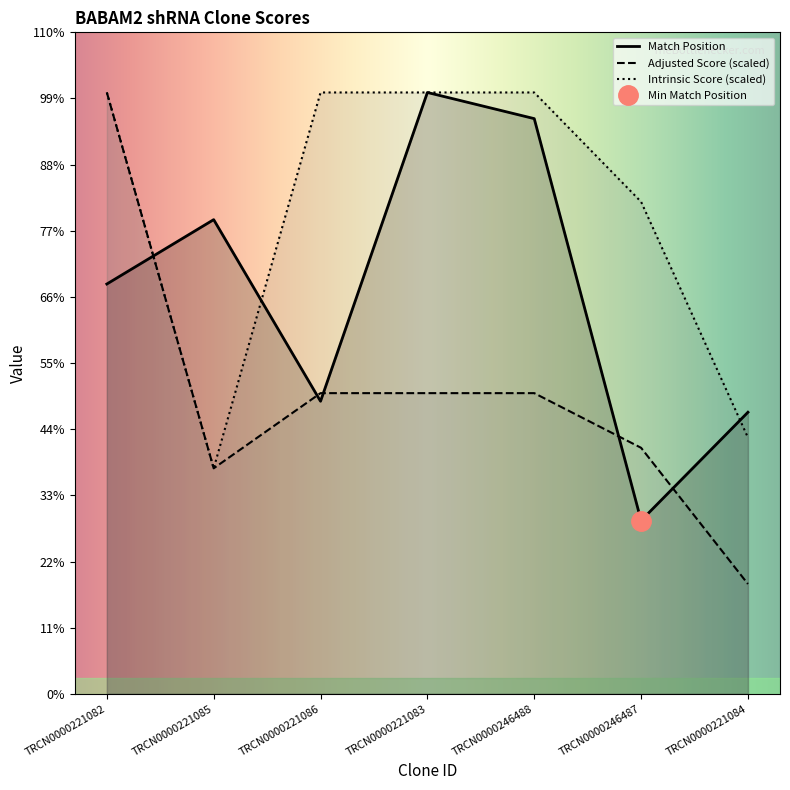

True or false: Match Position has more than 0 points higher than both neighbors.

True